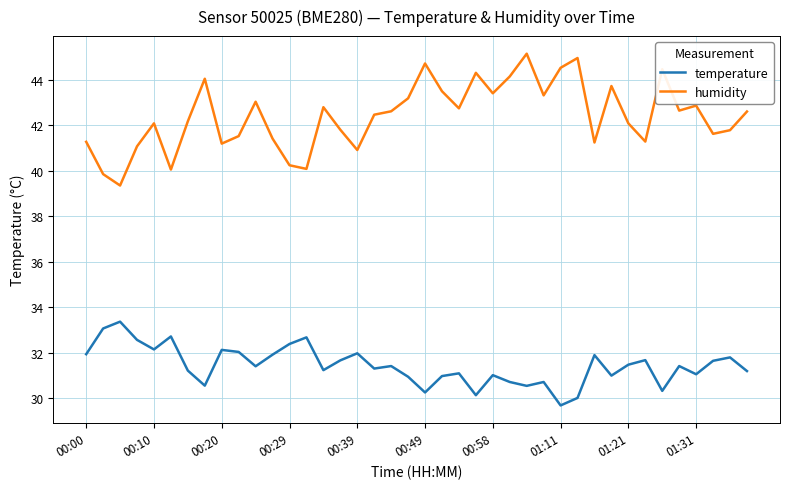

What is the greatest value displayed?

45.1